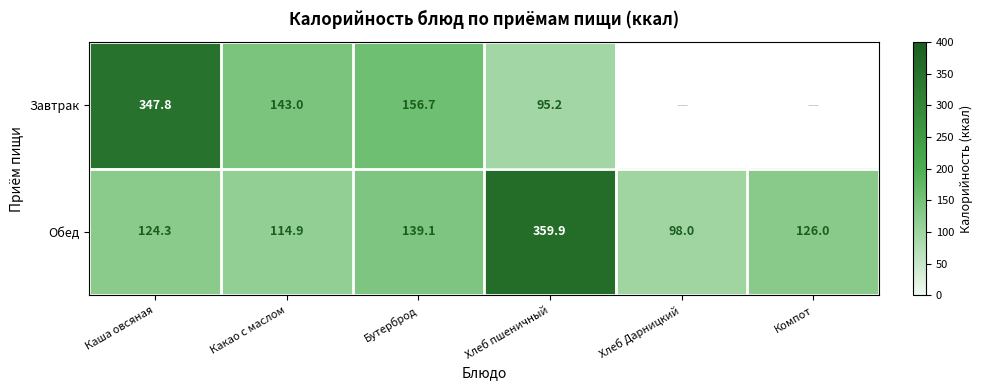

Where is Обед nearest to the value 228?

Бутерброд